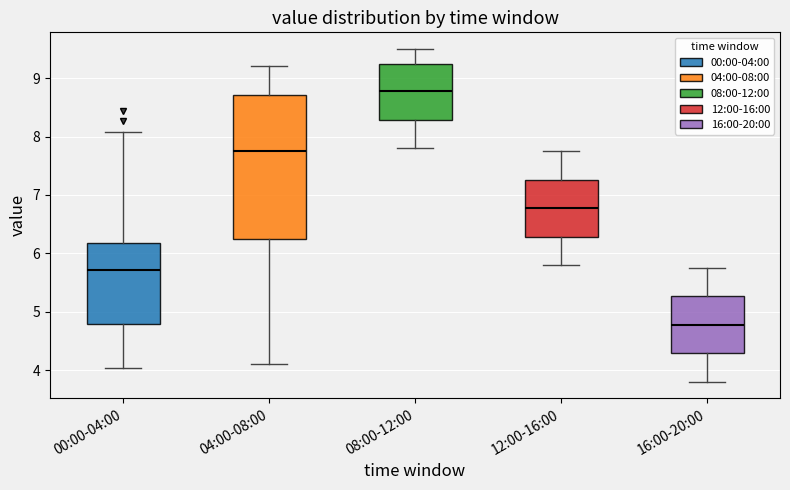

Reading left to right, transcribe this box plot: for each box, give where its median line is, the range the box spans, and where its two whiskers end, as read against the y-axis. The values are not printed on the chart, so give them approximately, as read against the axis.

00:00-04:00: median 5.7, box 4.8 to 6.2, whiskers 4.0 to 8.1
04:00-08:00: median 7.8, box 6.3 to 8.7, whiskers 4.1 to 9.2
08:00-12:00: median 8.8, box 8.3 to 9.3, whiskers 7.8 to 9.5
12:00-16:00: median 6.8, box 6.3 to 7.3, whiskers 5.8 to 7.8
16:00-20:00: median 4.8, box 4.3 to 5.3, whiskers 3.8 to 5.8